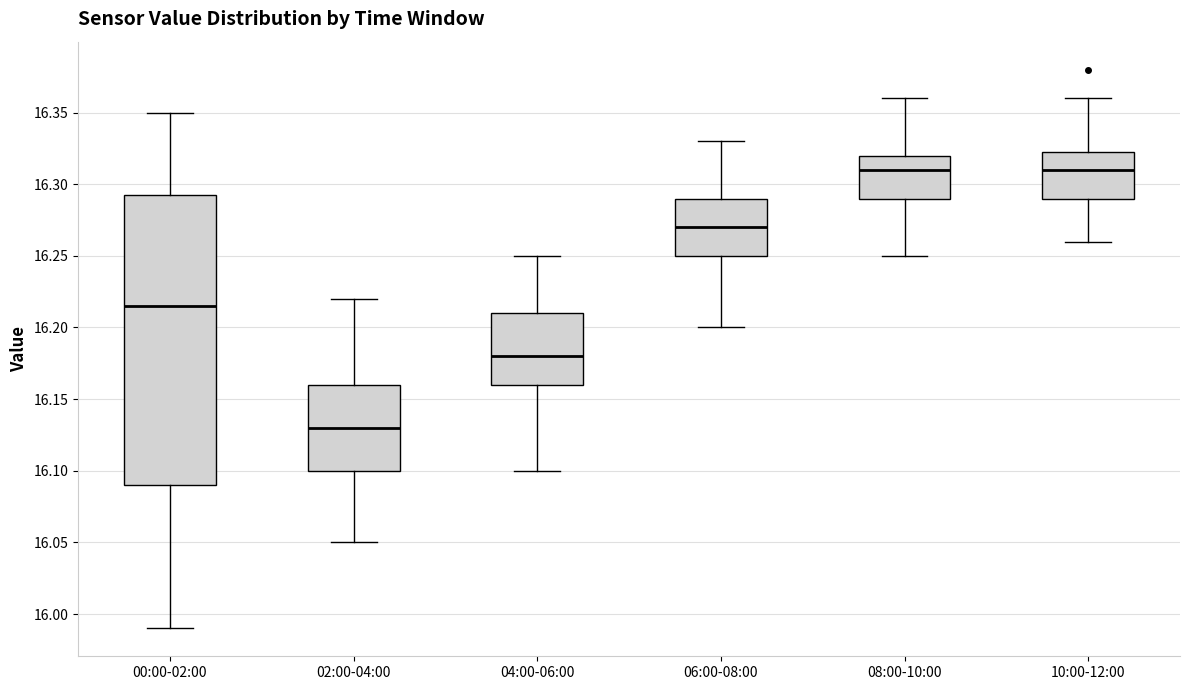

Reading left to right, read every box against the y-axis: the position of its median line, the range the box covers, and the ends of its whiskers. The values are not printed on the chart, so give them approximately, as read against the axis.

00:00-02:00: median 16.215, box 16.090 to 16.295, whiskers 15.990 to 16.350
02:00-04:00: median 16.130, box 16.100 to 16.160, whiskers 16.050 to 16.220
04:00-06:00: median 16.180, box 16.160 to 16.210, whiskers 16.100 to 16.250
06:00-08:00: median 16.270, box 16.250 to 16.290, whiskers 16.200 to 16.330
08:00-10:00: median 16.310, box 16.290 to 16.320, whiskers 16.250 to 16.360
10:00-12:00: median 16.310, box 16.290 to 16.325, whiskers 16.260 to 16.360